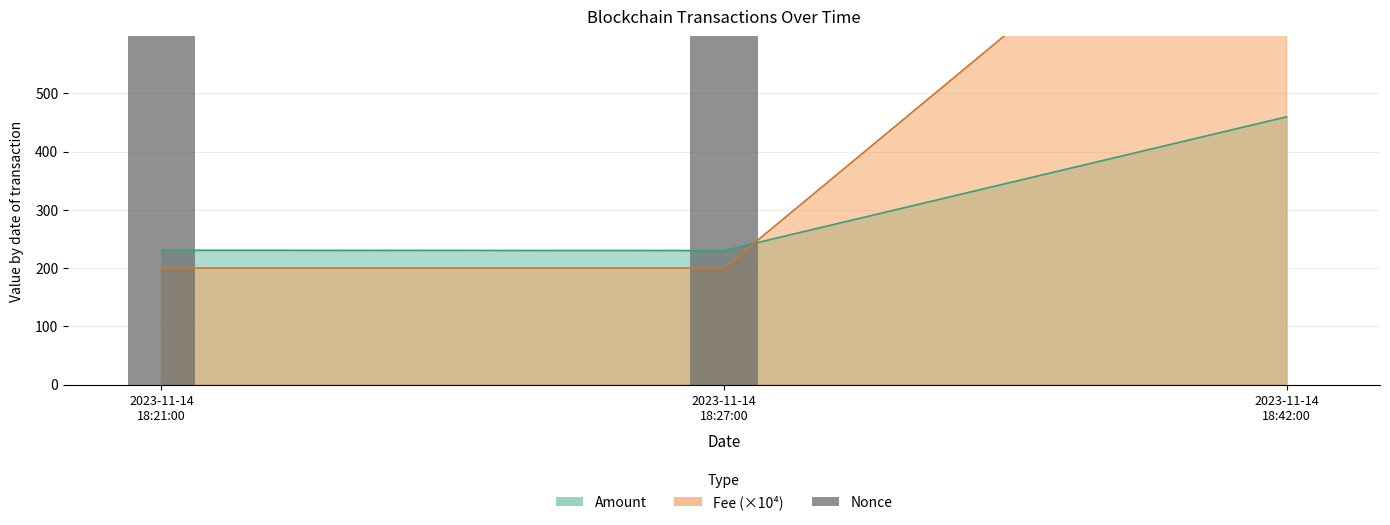

What is the average value?

657